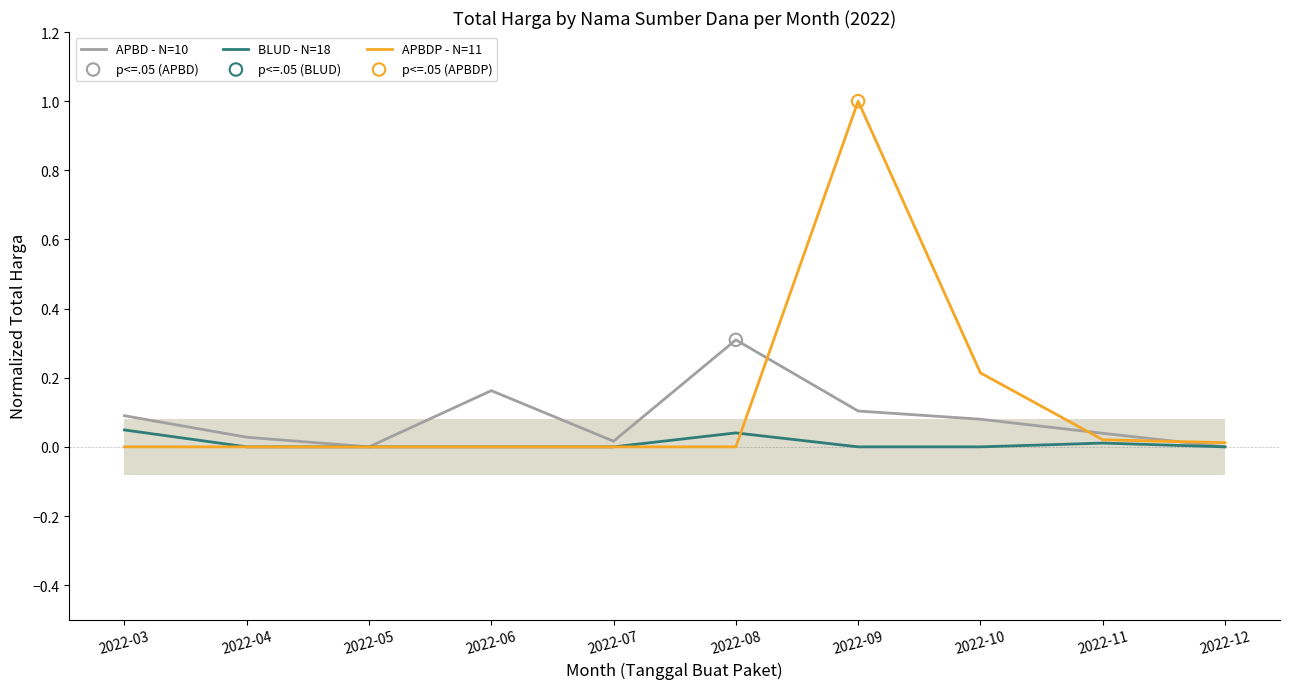

At how many categories does at least one series exceed 0?

9